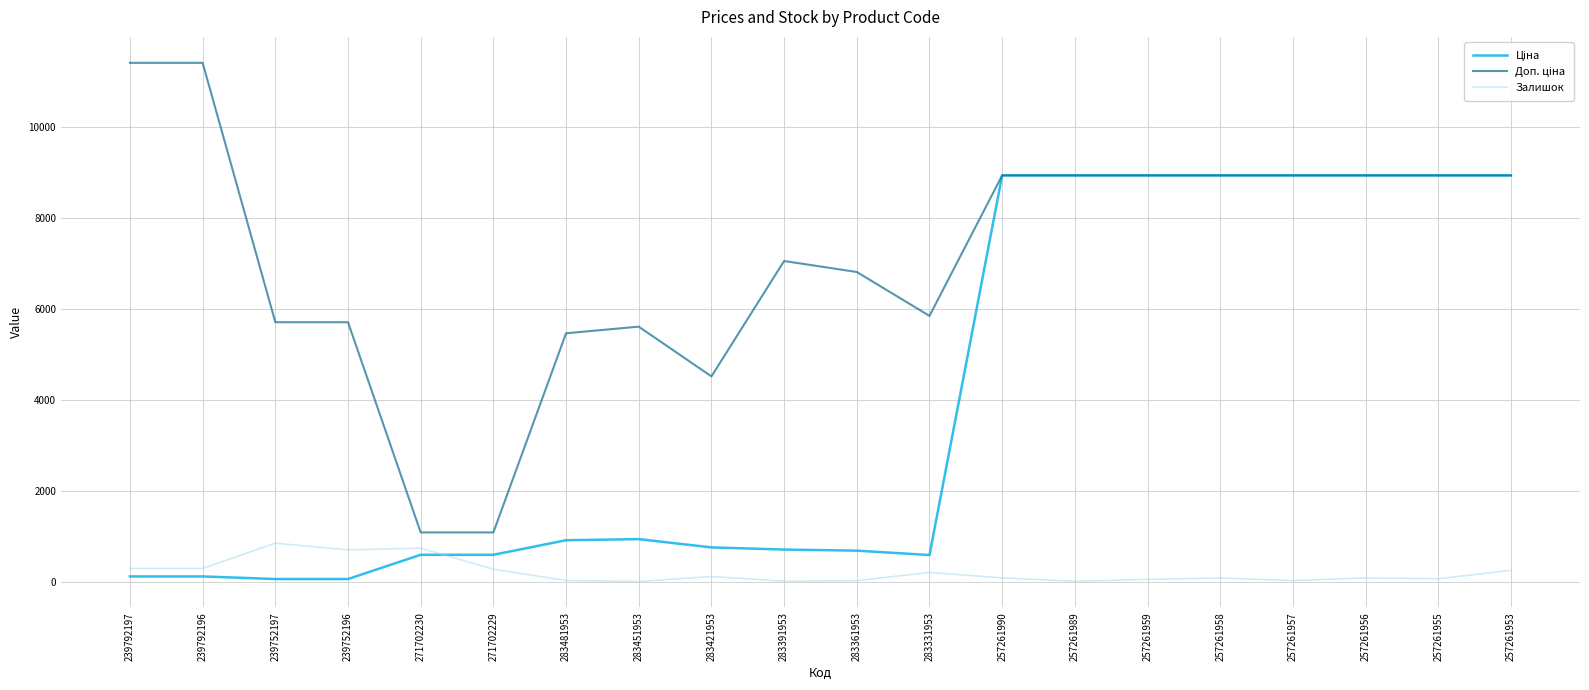

What is the maximum value for Залишок?

845.0